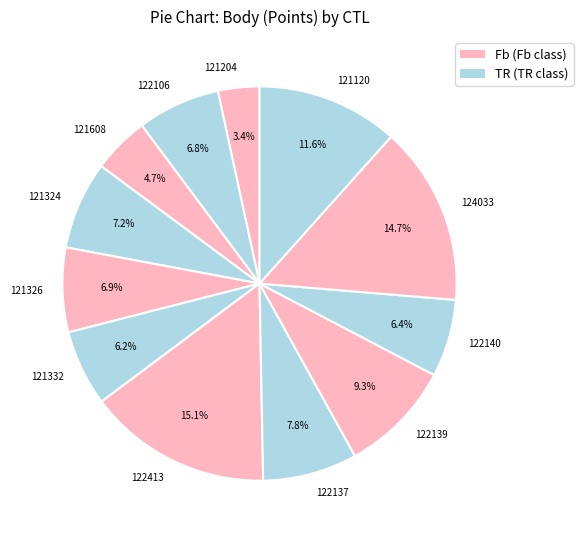

Approximately how many times larger is the value at 122140 compared to 121332?

1.0